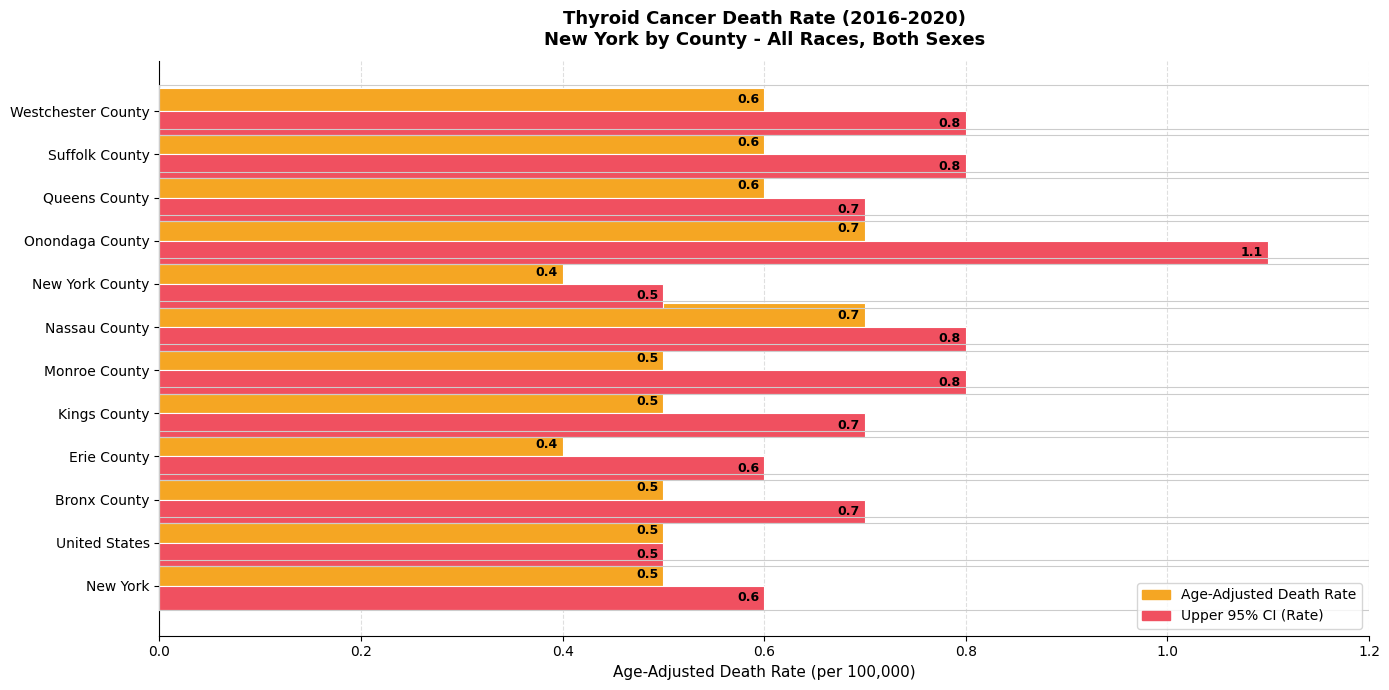

What is the minimum value shown in the chart?

0.4